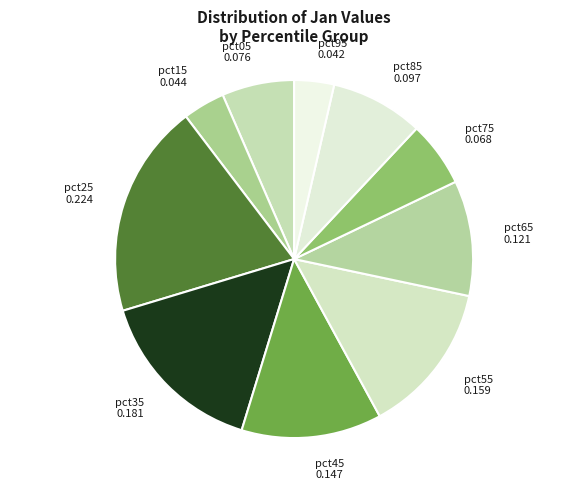

Between pct15 and pct25, which is larger?

pct25